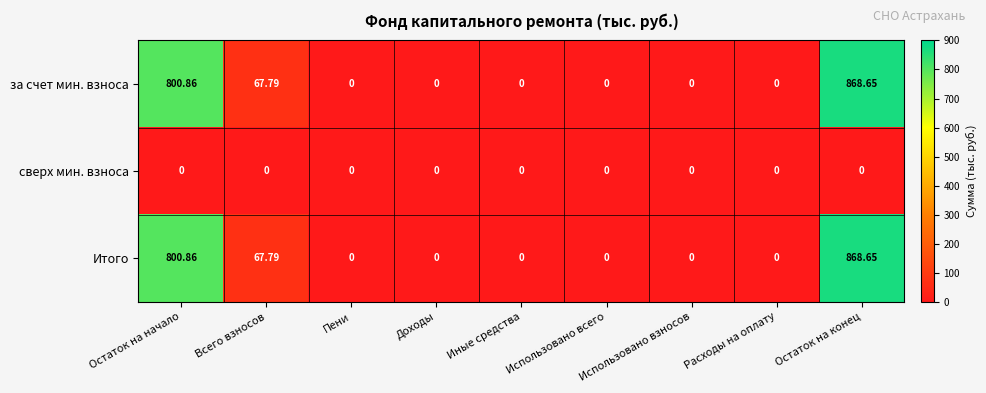

At which category is the sum across all series the highest?

Остаток на конец